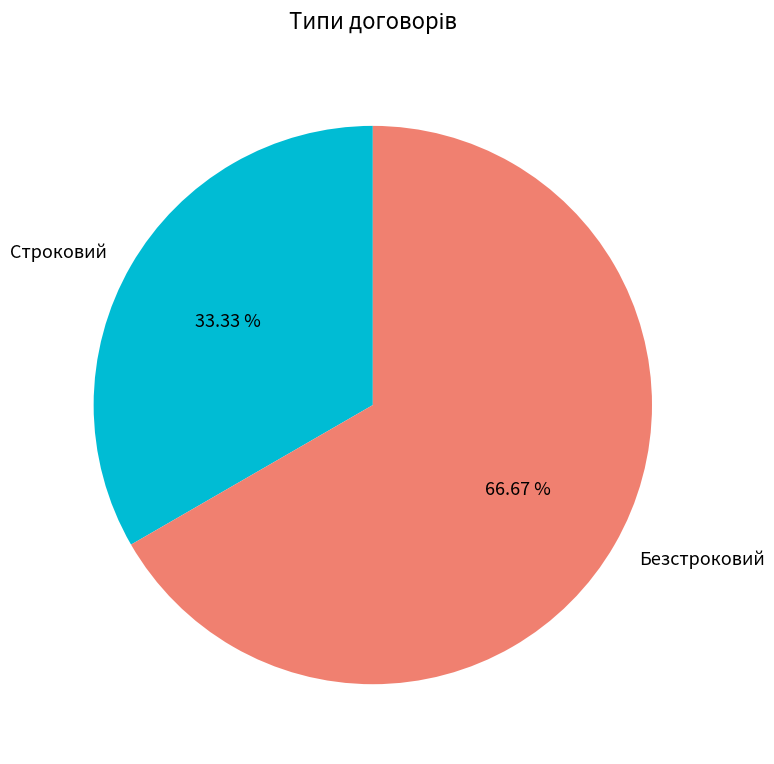

To the nearest percent, what is the difference between the Безстроковий and Строковий slice percentages?

33%